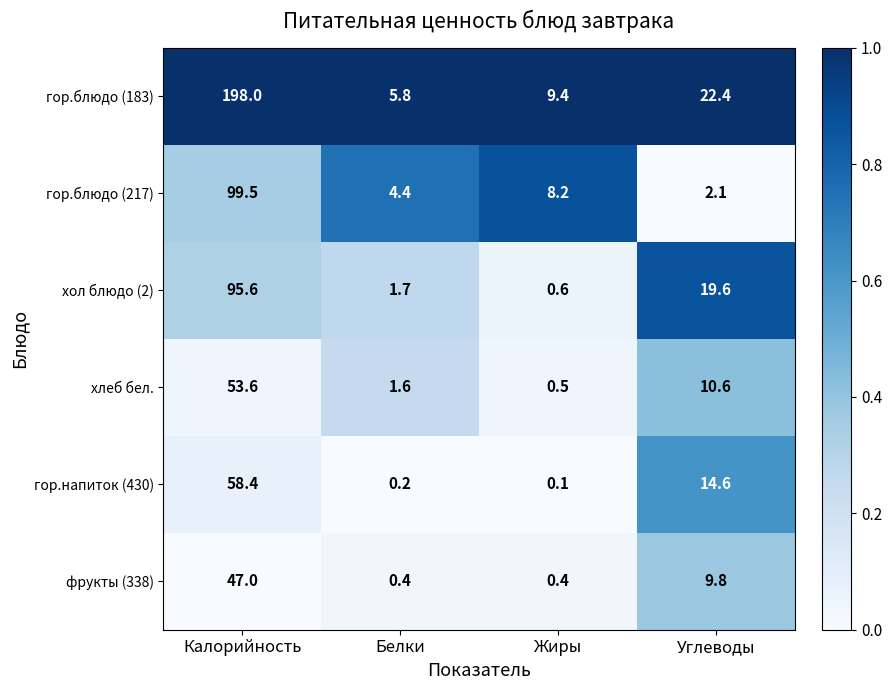

Reading right to left, what are all the values shown in this chart?

гор.блюдо (183): 22.4	9.4	5.8	198.0
гор.блюдо (217): 2.1	8.2	4.4	99.5
хол блюдо (2): 19.6	0.6	1.7	95.6
хлеб бел.: 10.6	0.5	1.6	53.6
гор.напиток (430): 14.6	0.1	0.2	58.4
фрукты (338): 9.8	0.4	0.4	47.0